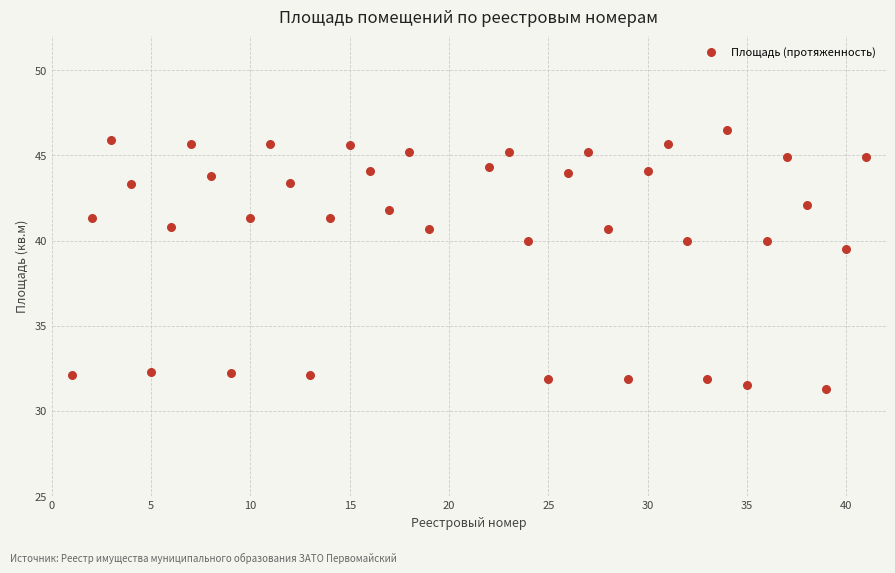

What is the range of Y values (max minus min)?

15.2